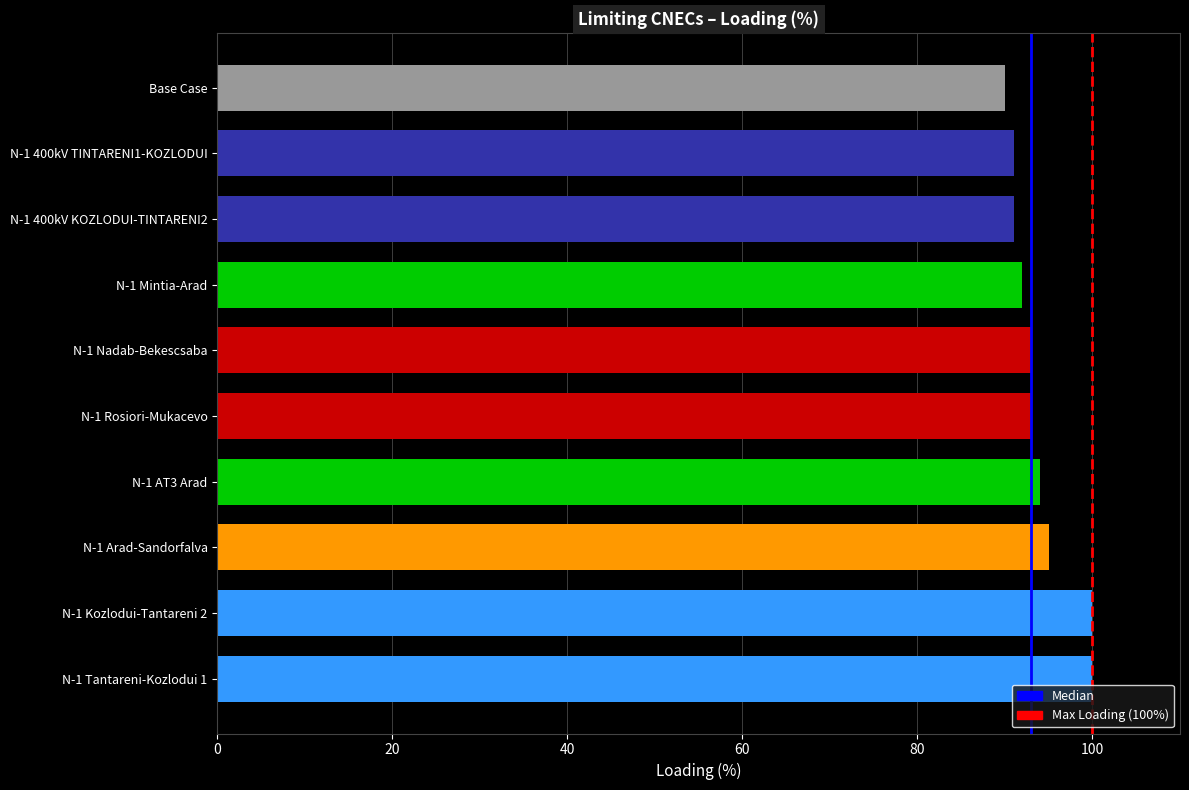

Is it true that the value at N-1 400kV TINTARENI1-KOZLODUI is 51?

False